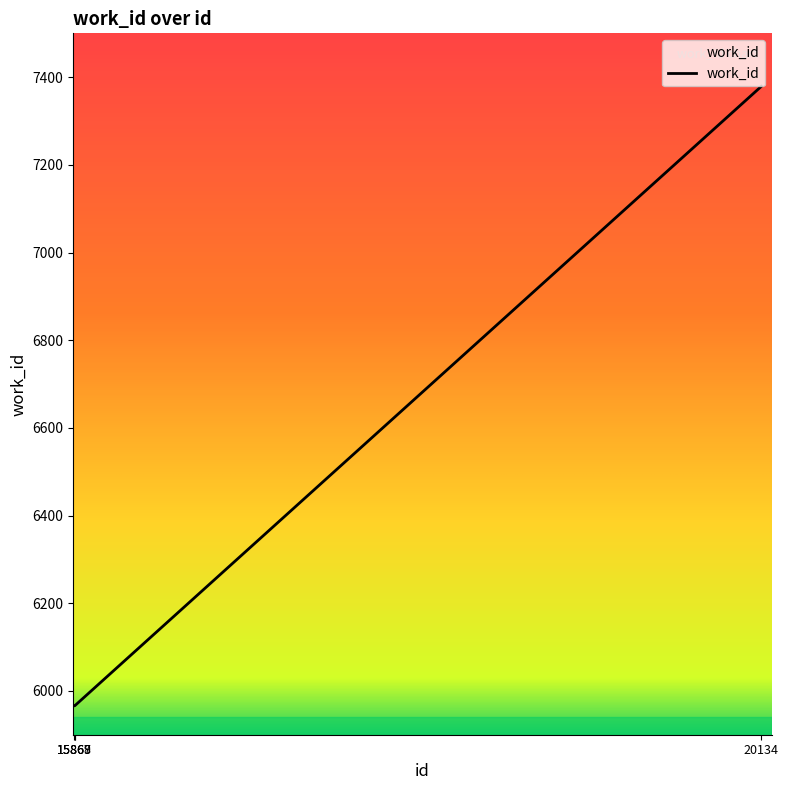

What is the smallest value displayed?

5966